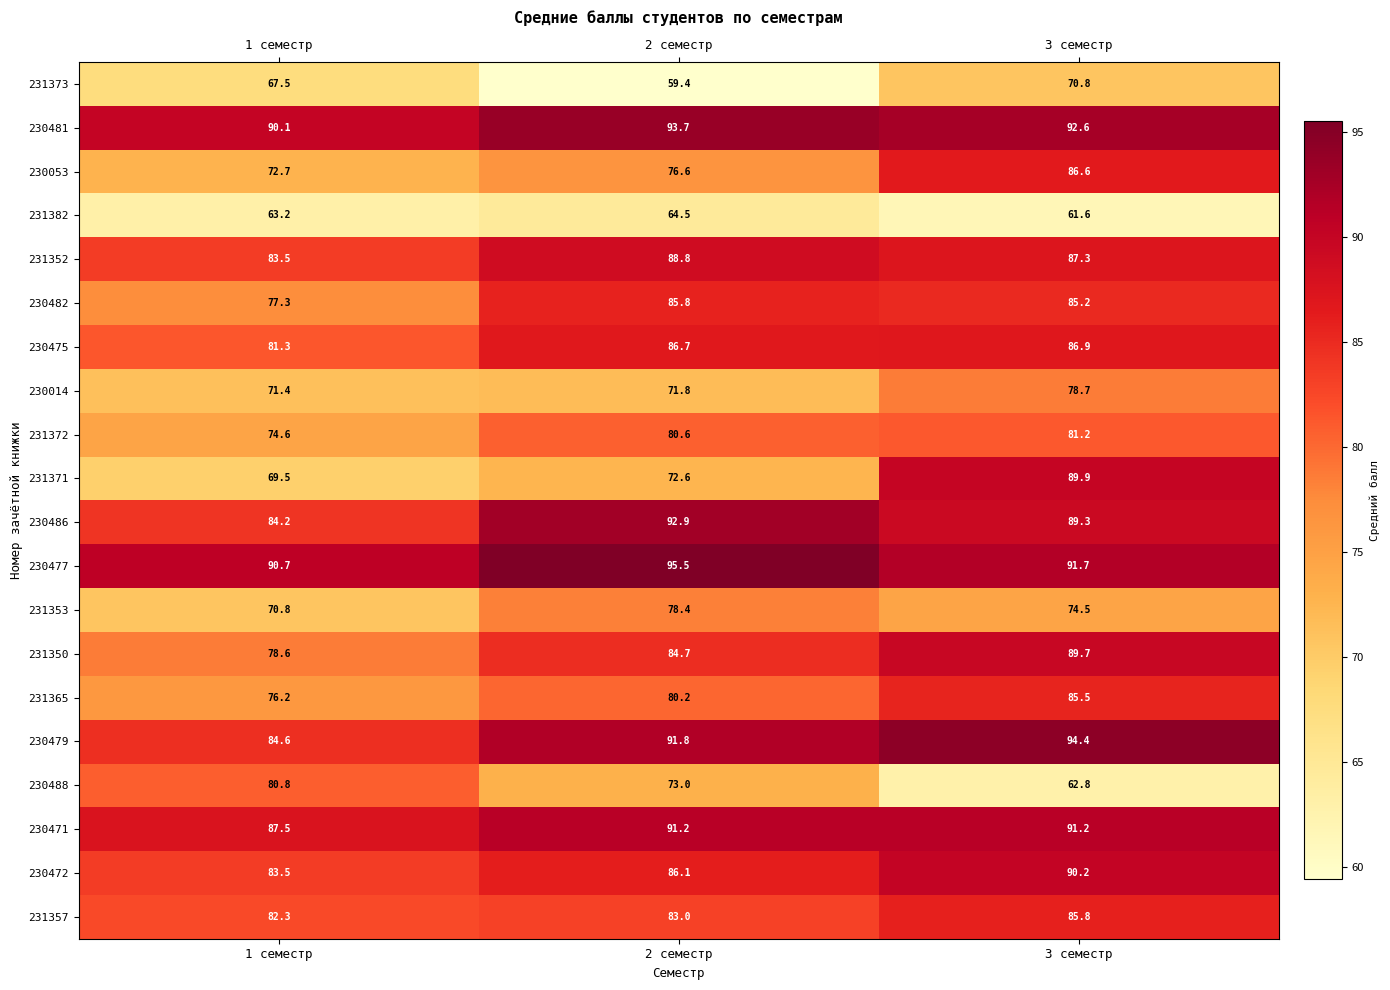

At which label is 230486 closest to 88?

3 семестр